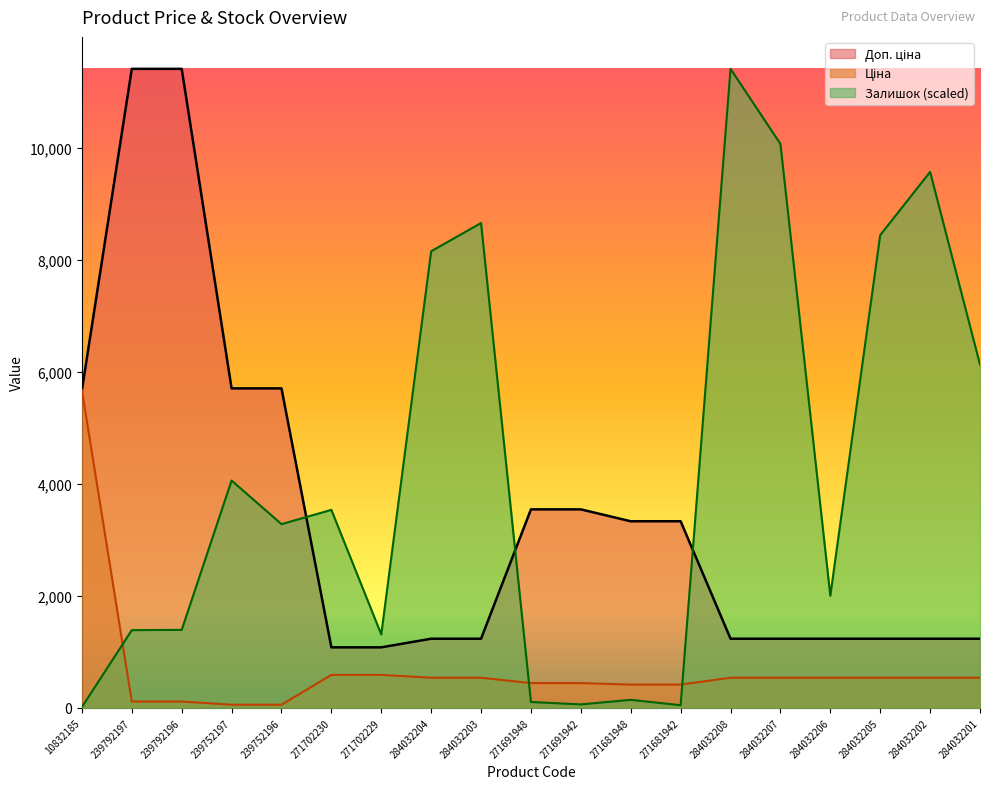

What is the difference between the highest and lowest values at 271691948?

3439.3